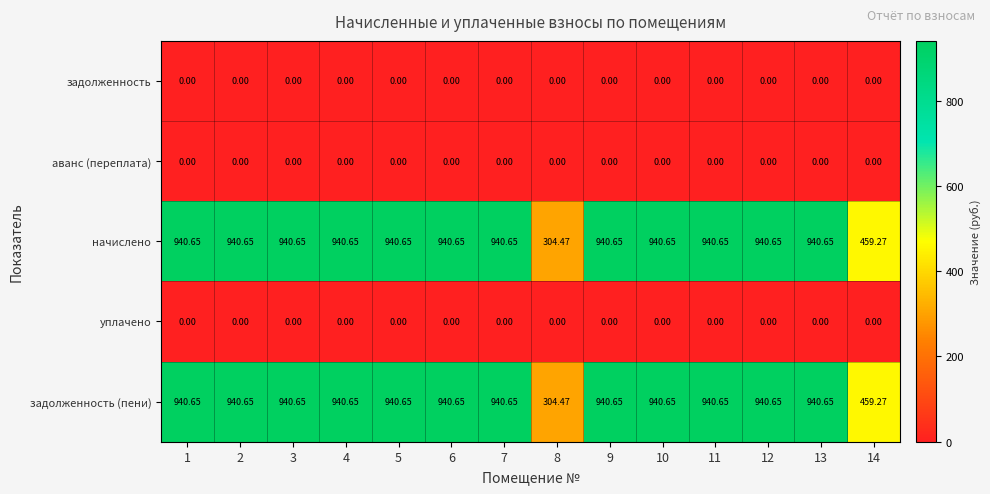

Count the number of data series in this chart.

5